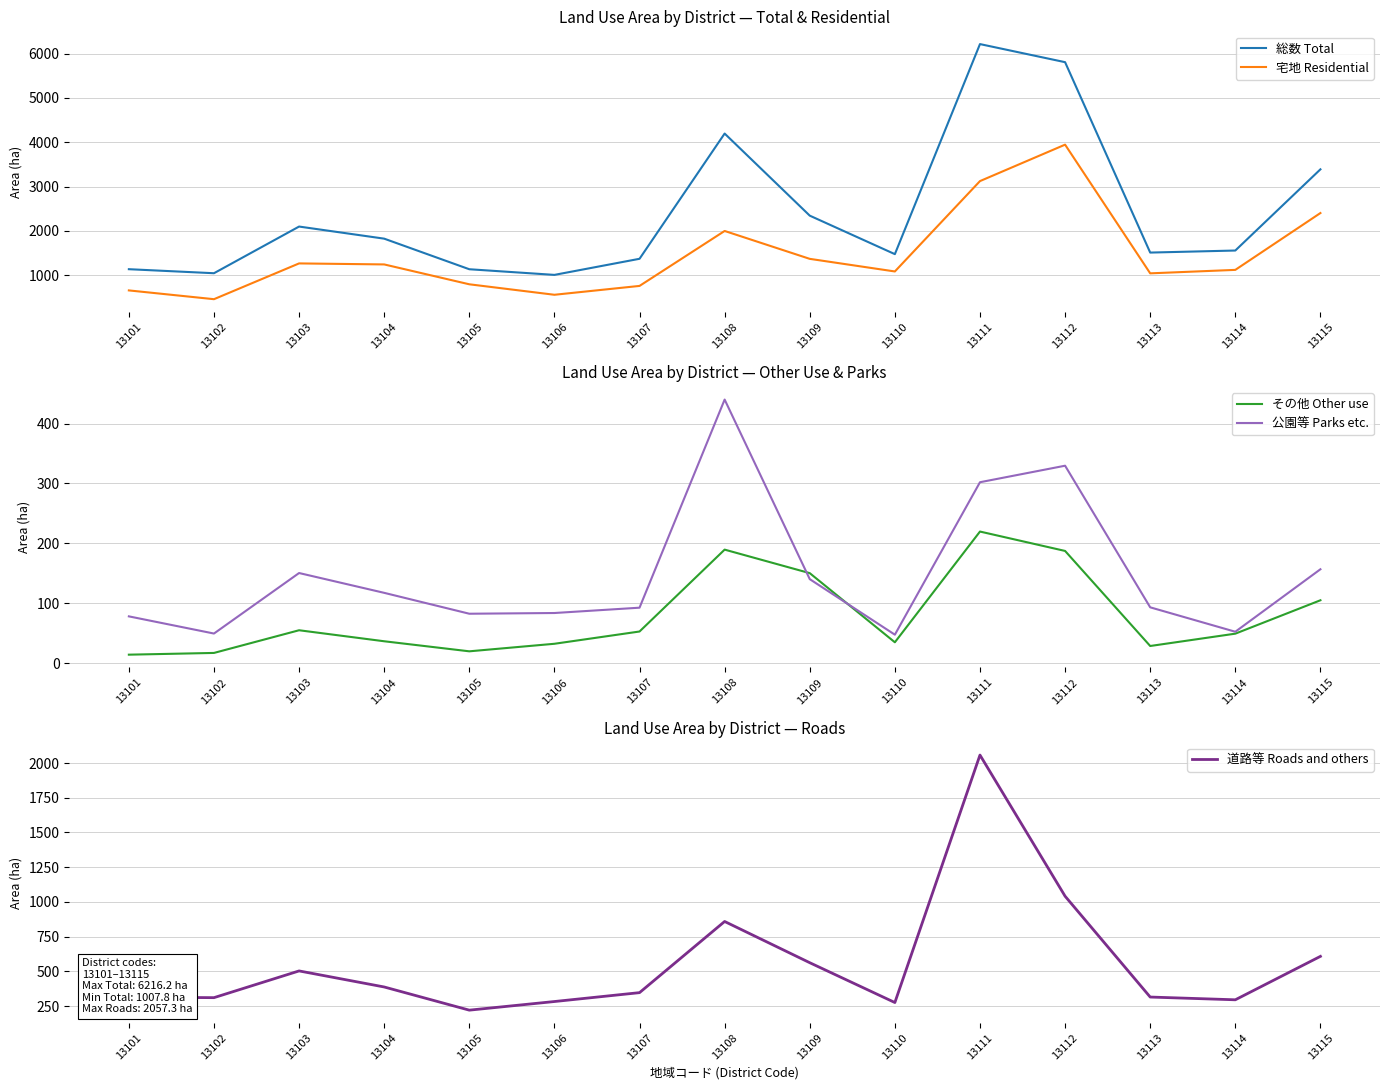

True or false: 総数 Total has a value of 484.1 at 13105.

False